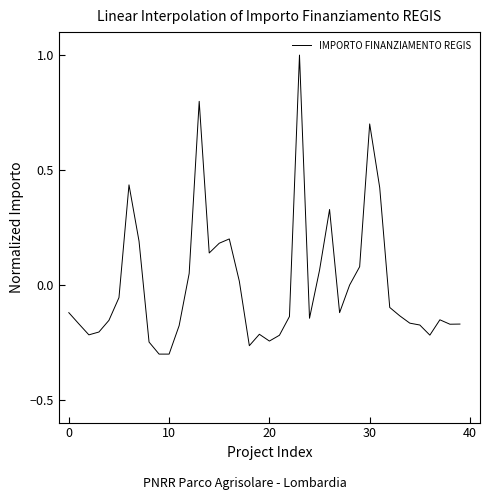

What is the difference between the maximum and minimum values?

1.3